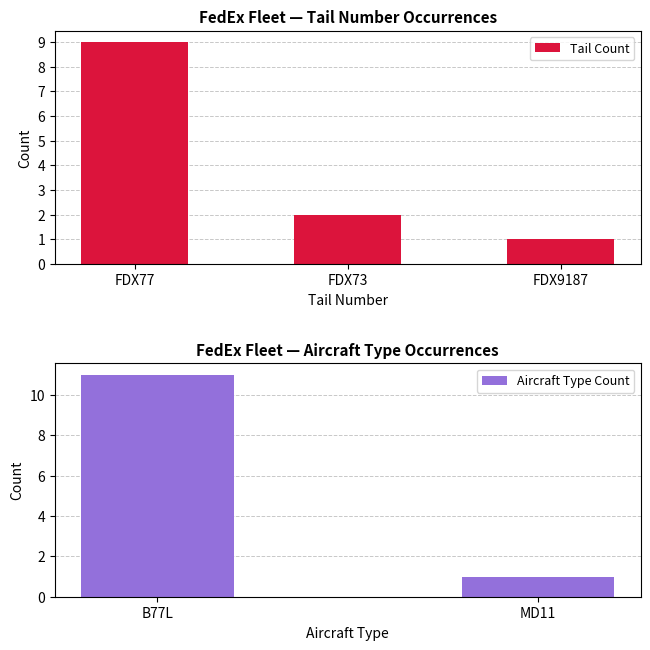

How many categories are shown in the chart?

3